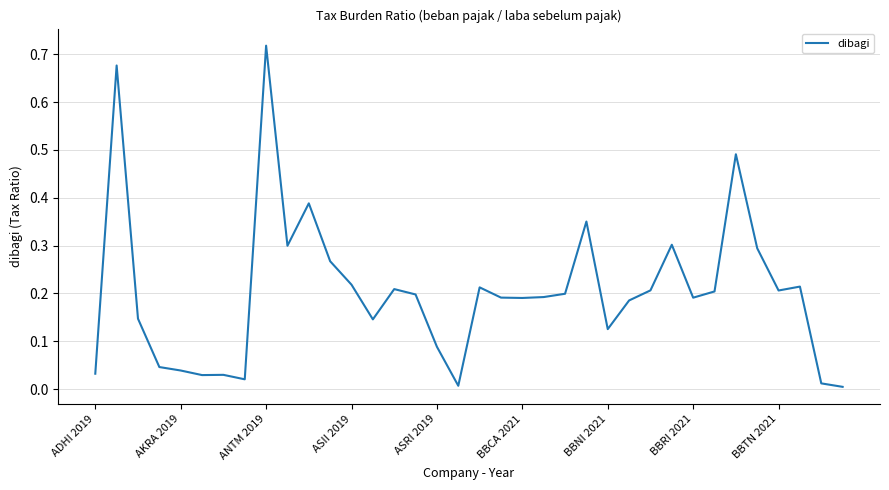

Which label corresponds to the smallest value in the chart?

35